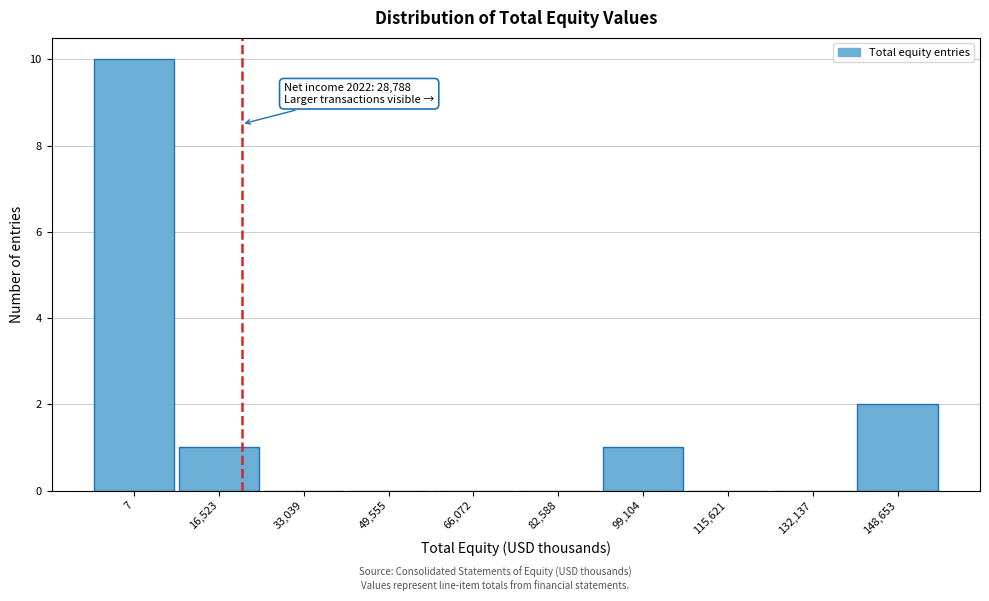

Reading right to left, transcribe all the data shown in this chart.

148,653=2	132,137=0	115,621=0	99,104=1	82,588=0	66,072=0	49,555=0	33,039=0	16,523=1	7=10